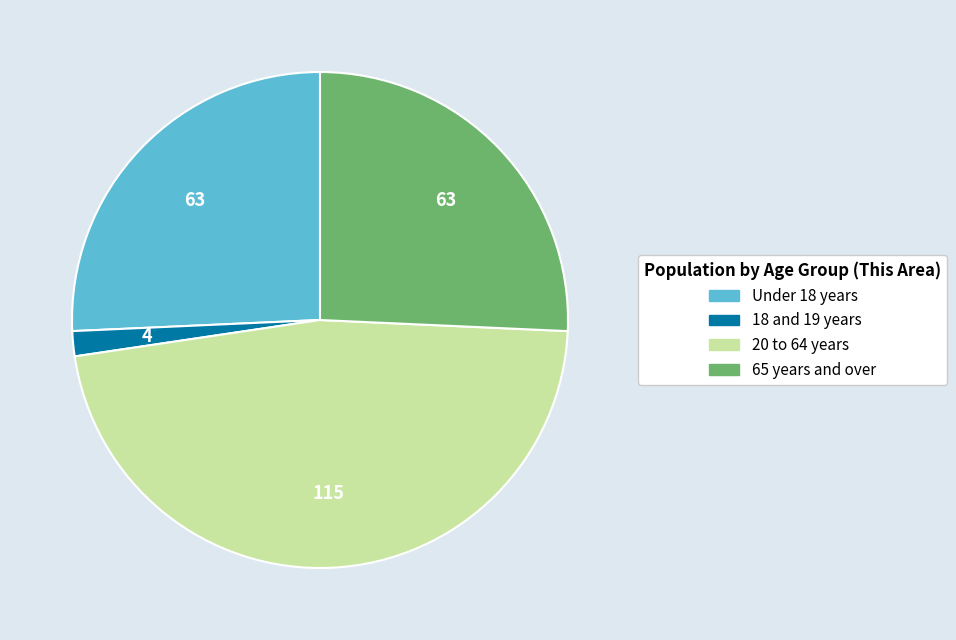

Is there a majority slice in this chart?

No